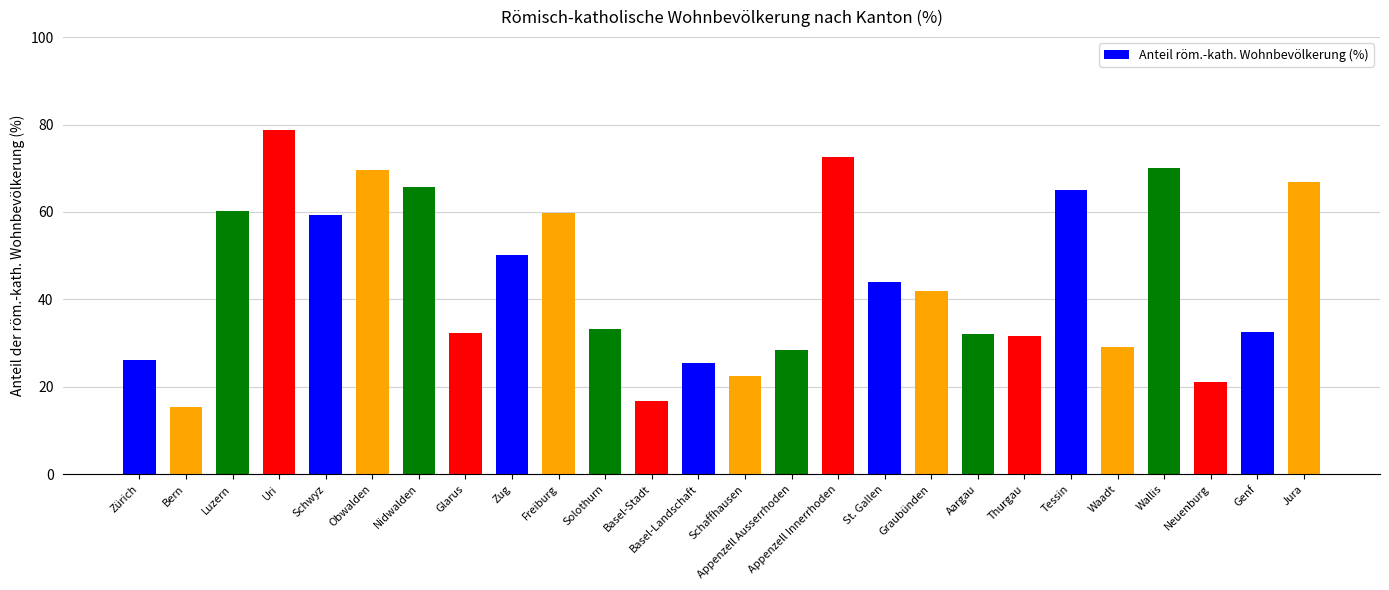

Does the chart contain stacked bars?

No